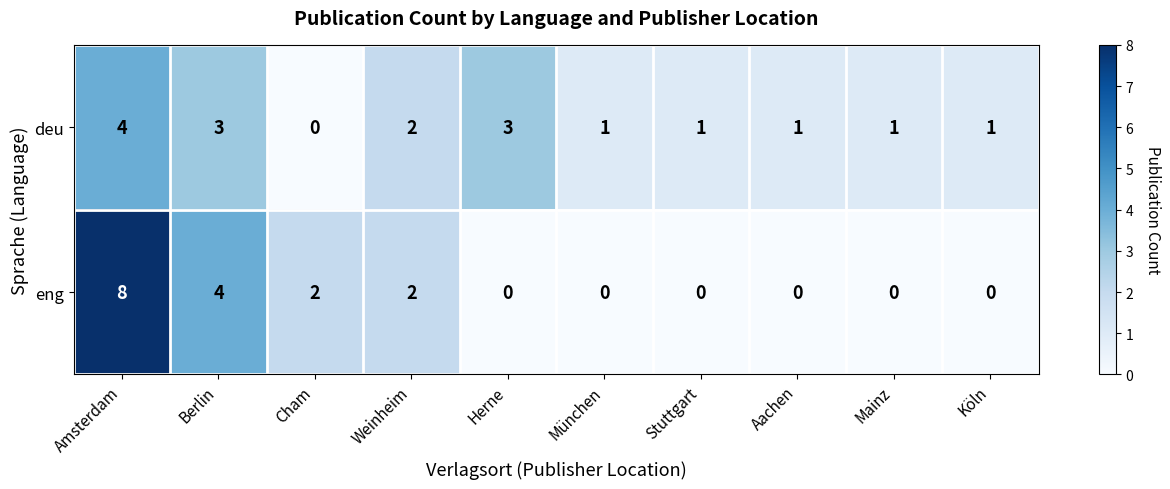

What is the difference between the second highest and minimum values in the eng series?

4